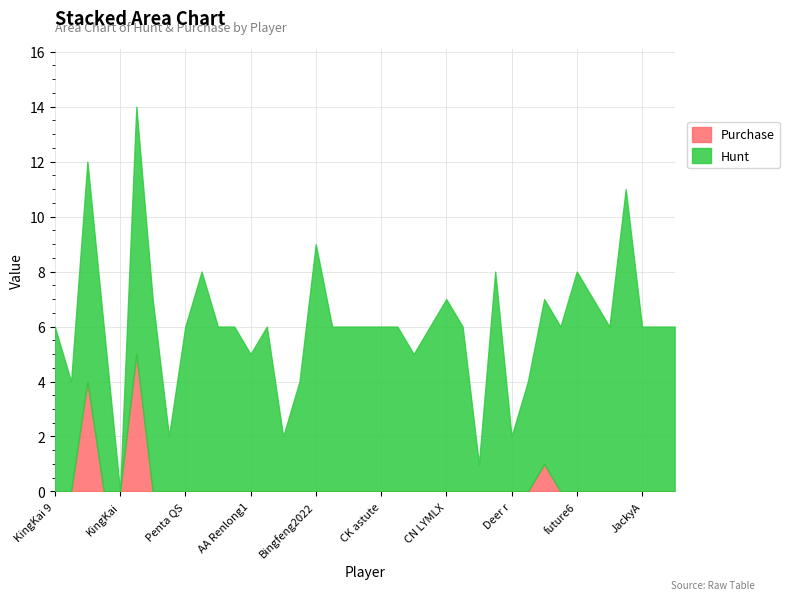

At how many categories does at least one series exceed 2?

34